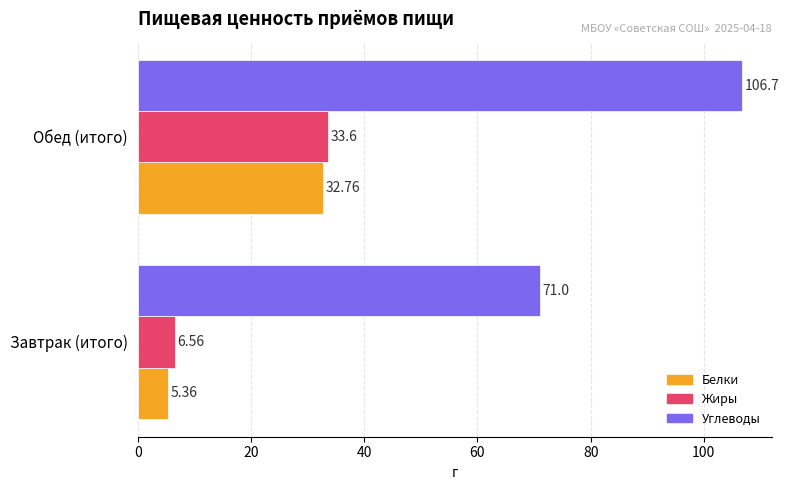

What is the highest value of the Углеводы series?

106.7